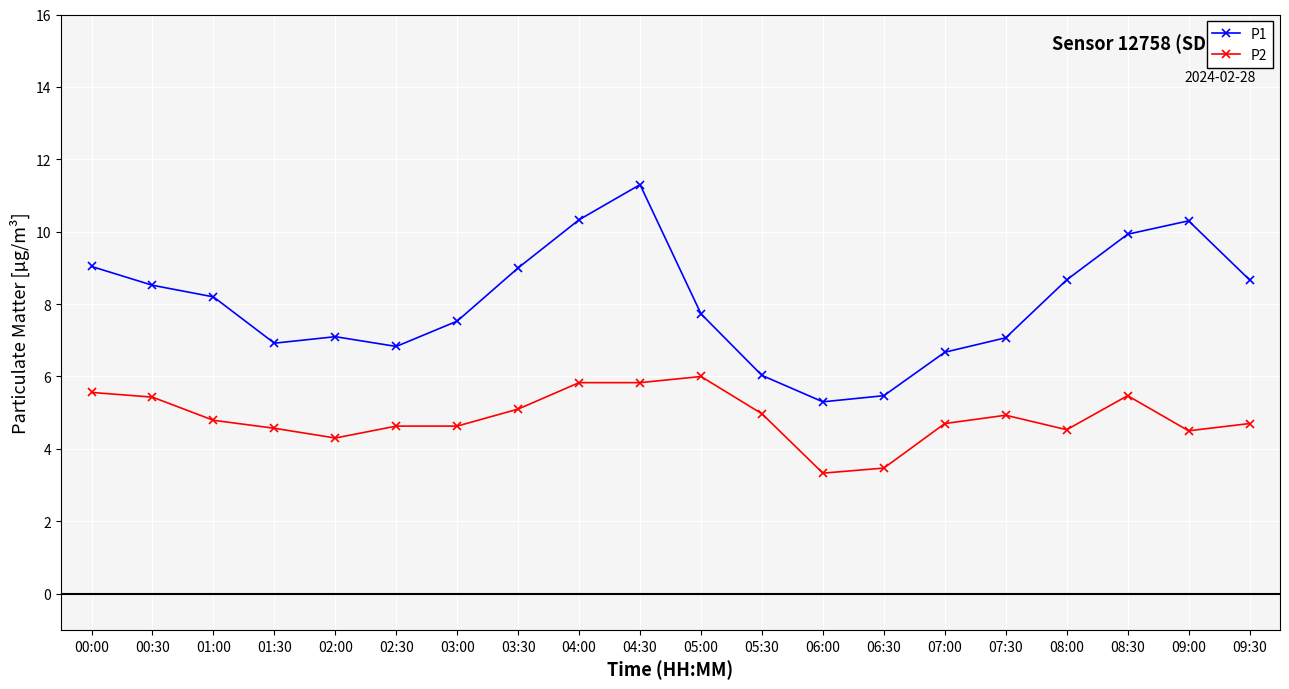

The value of P2 at 02:00 is 4.3. True or false?

True